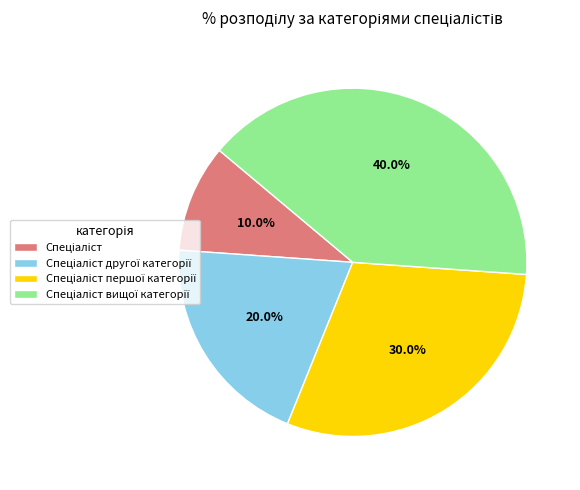

To the nearest percent, what is the difference between the largest and smallest slice percentages?

30%